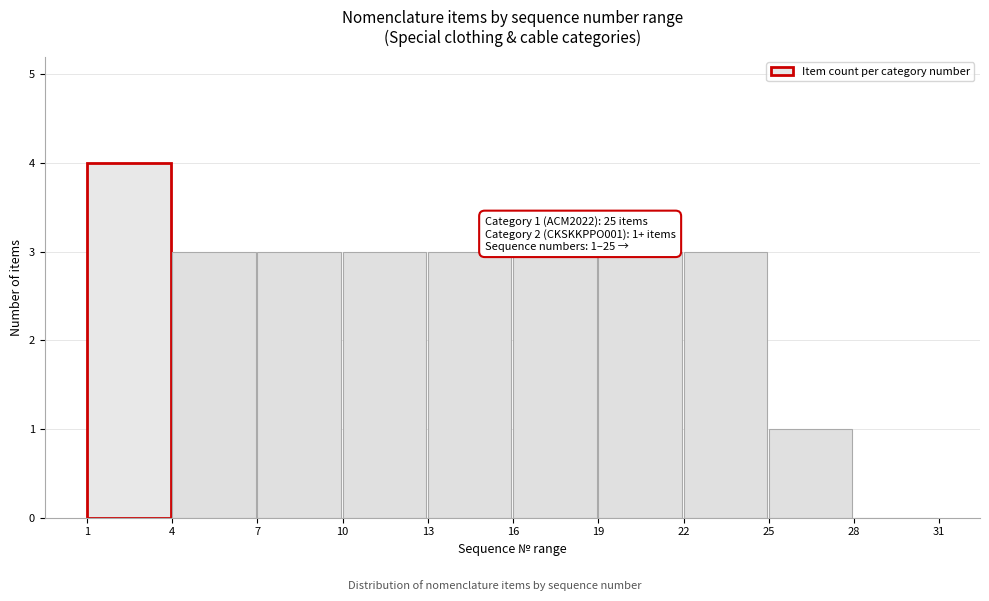

Which range on the x-axis has the tallest bar?

1 to 4